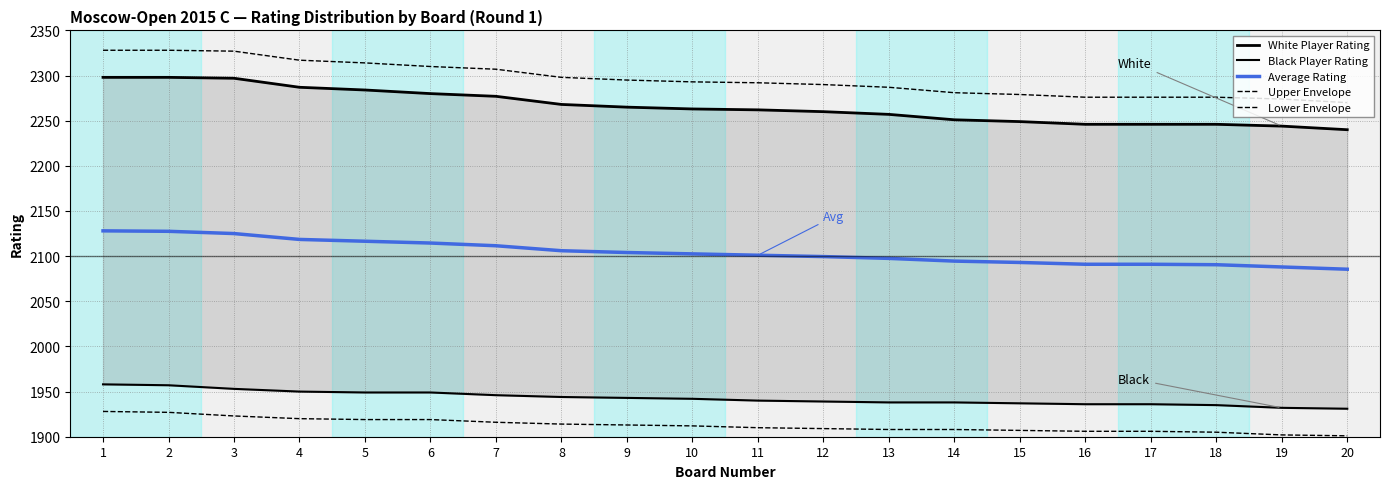

At which category does the chart reach its peak across all series?

1